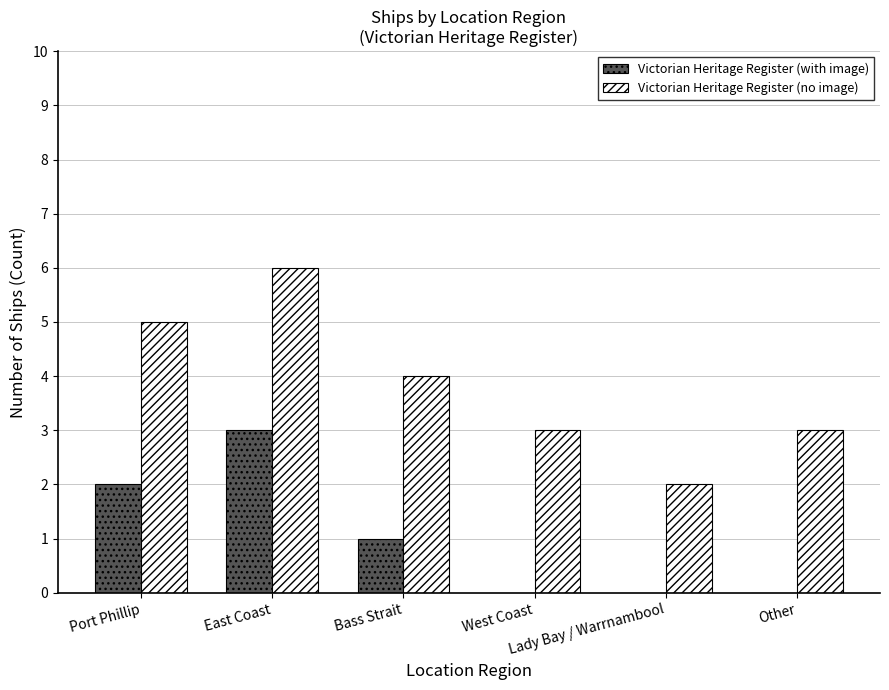

At which label is Victorian Heritage Register (no image) closest to 4?

Bass Strait